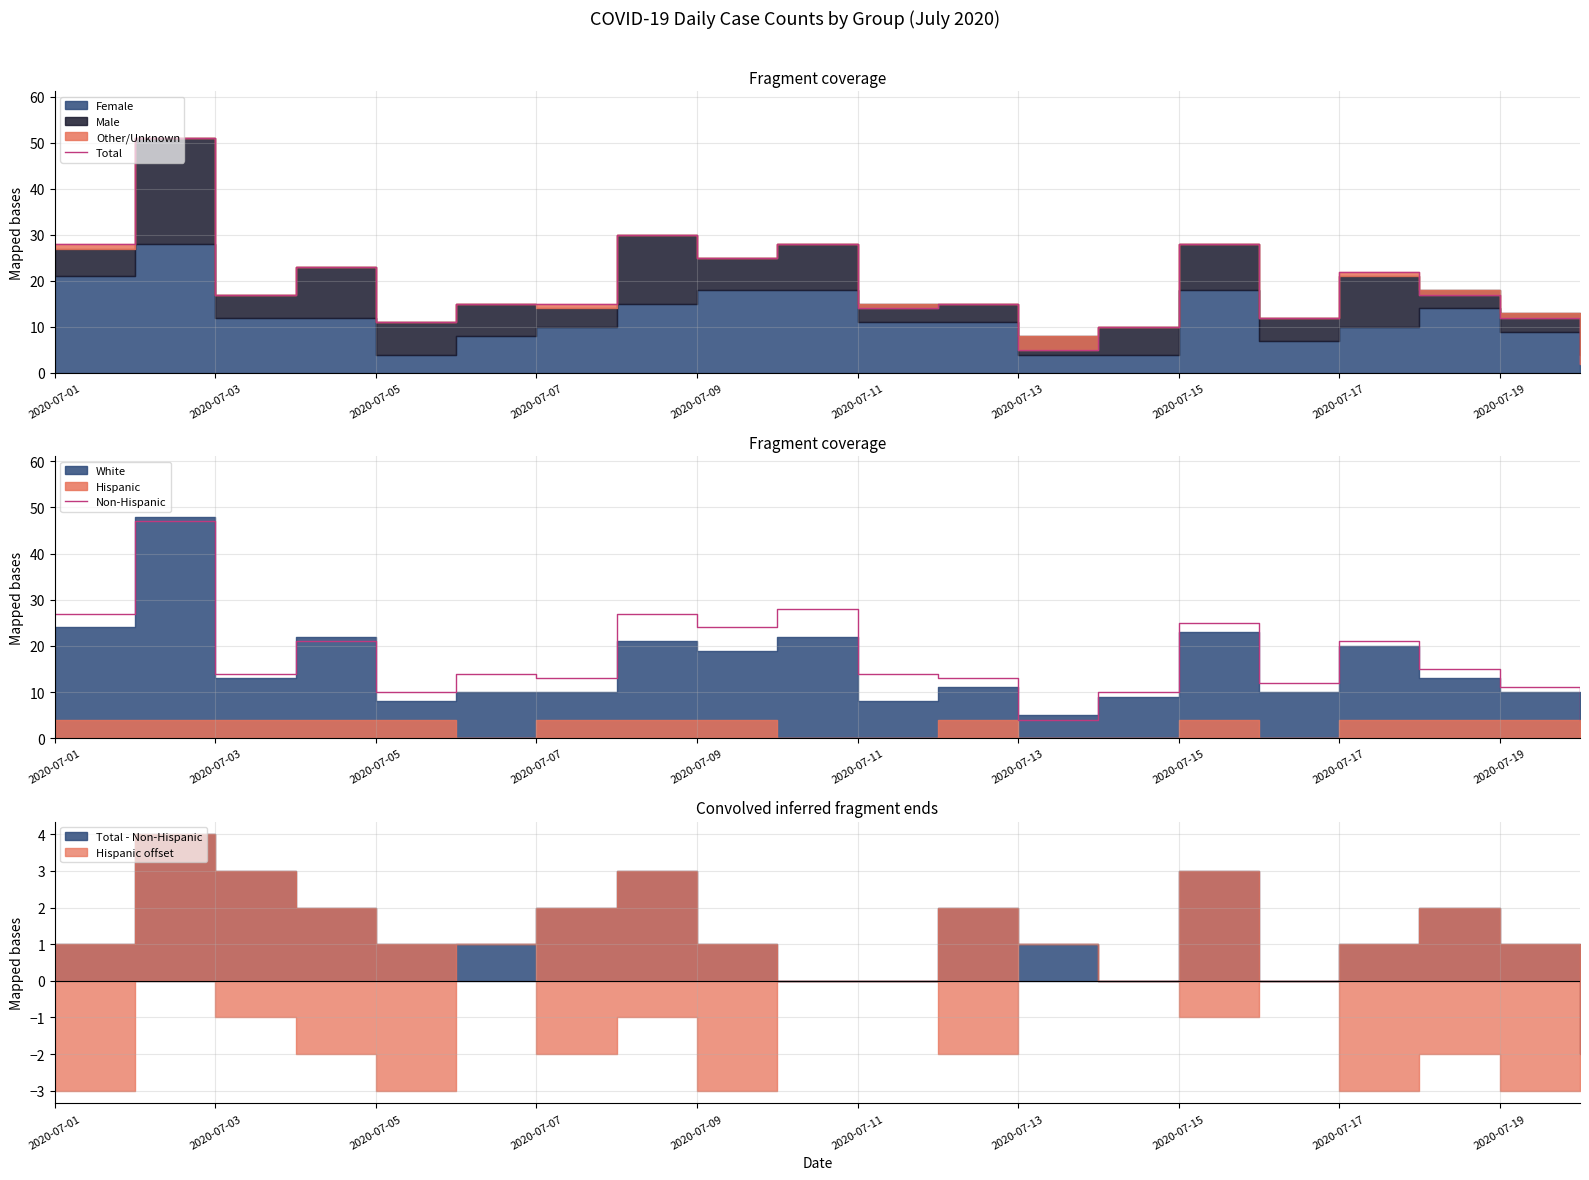

What is the maximum value for Non-Hispanic?

47